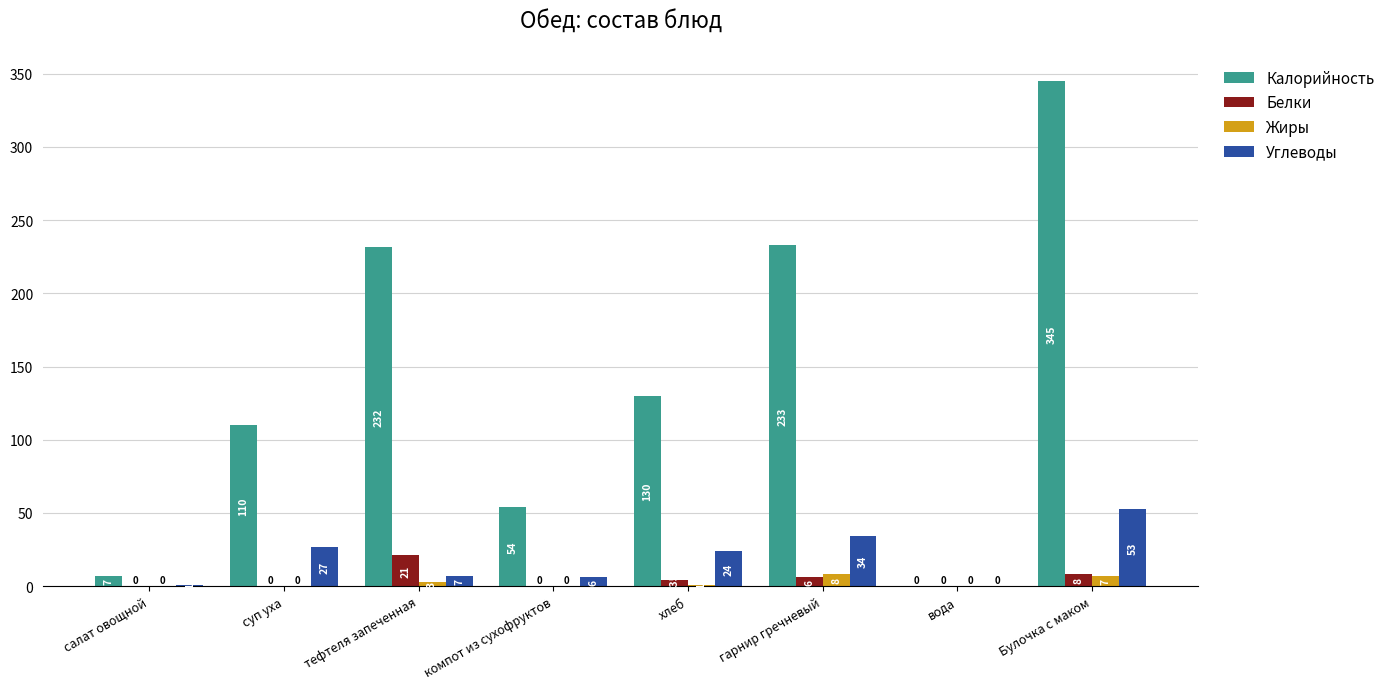

At which category is the sum across all series the highest?

Булочка с маком